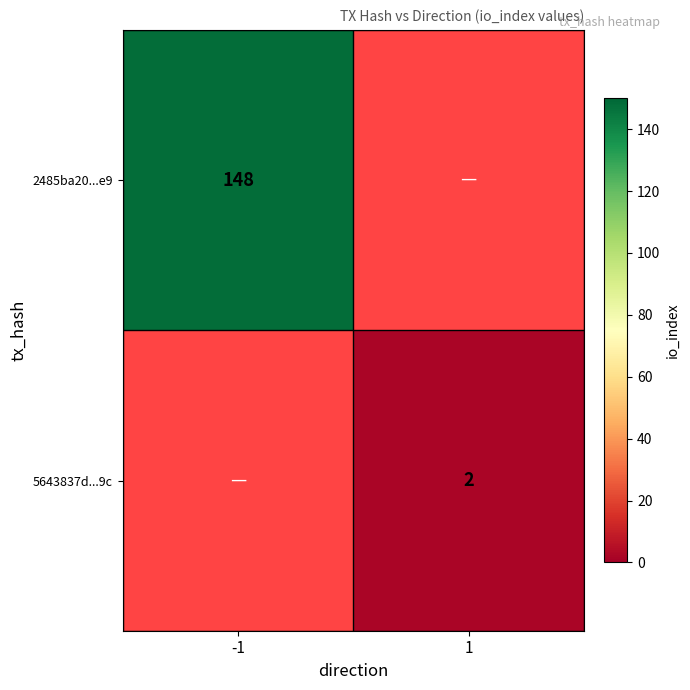

True or false: 5643837d...9c has a value of 1 at 1.

False